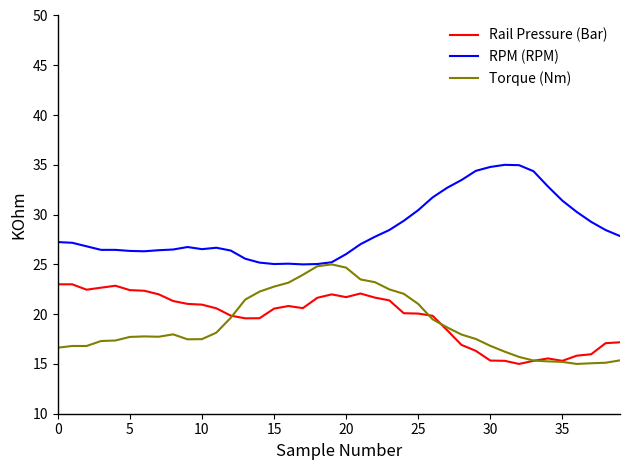

Which series has the largest total across all categories?

RPM (RPM)